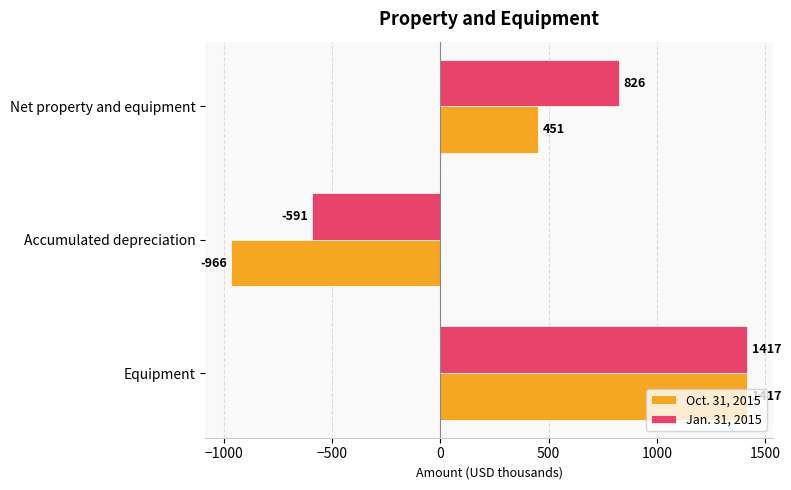

What is the difference between the maximum and second lowest values in the Jan. 31, 2015 series?

591